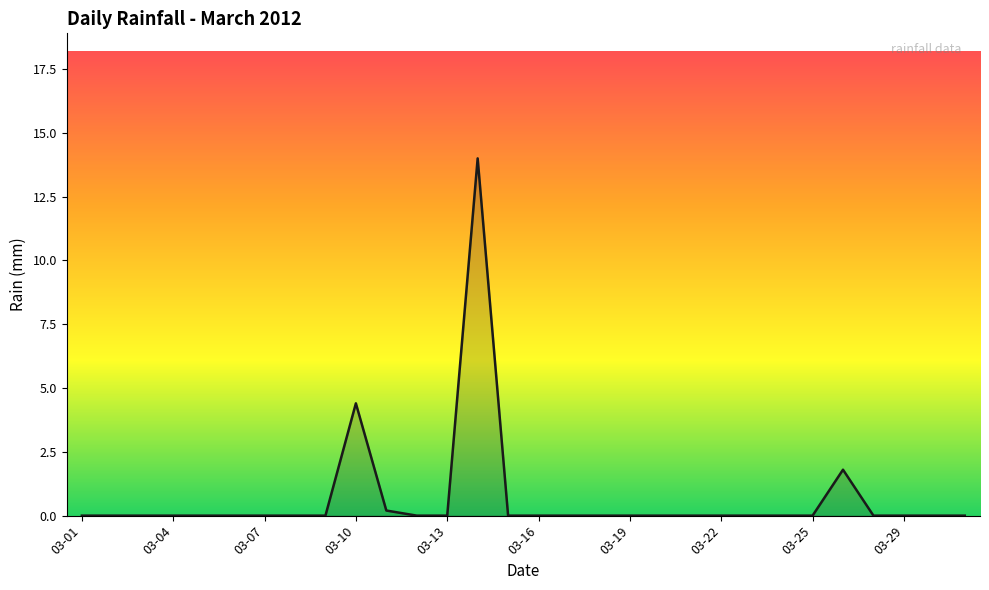

What is the maximum value shown in the chart?

14.0